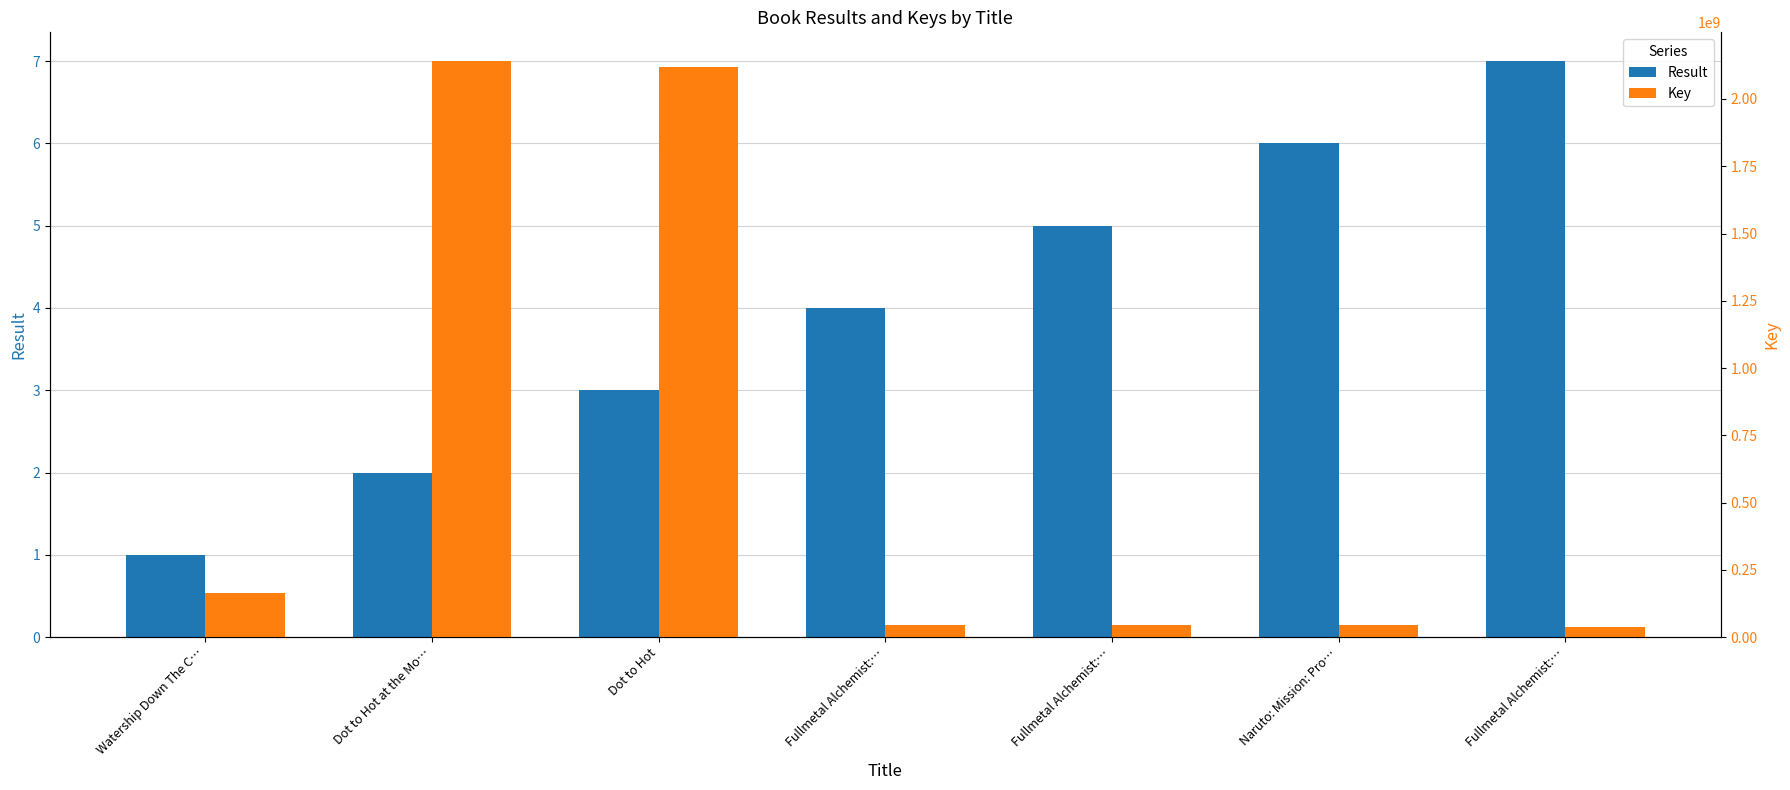

How many data points does each series have?

7